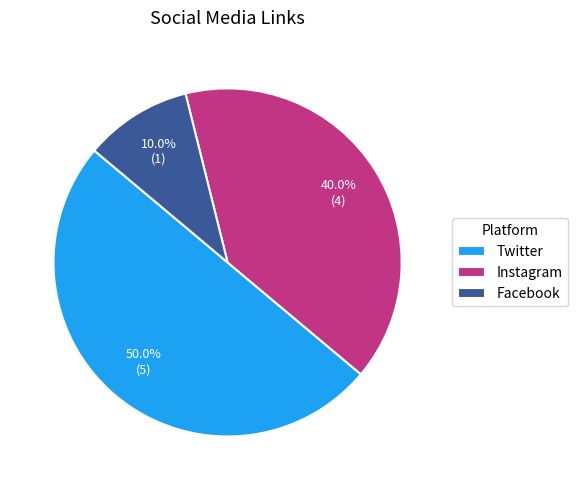

Does Instagram account for over 50% of the chart?

No